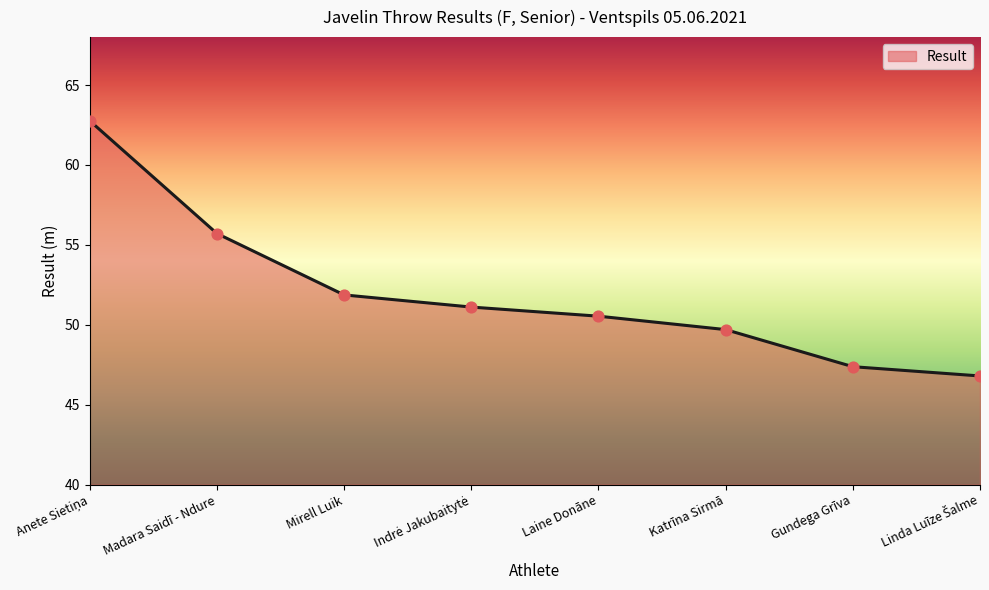

What is the change in value from Katrīna Sirmā to Gundega Grīva?

-2.3